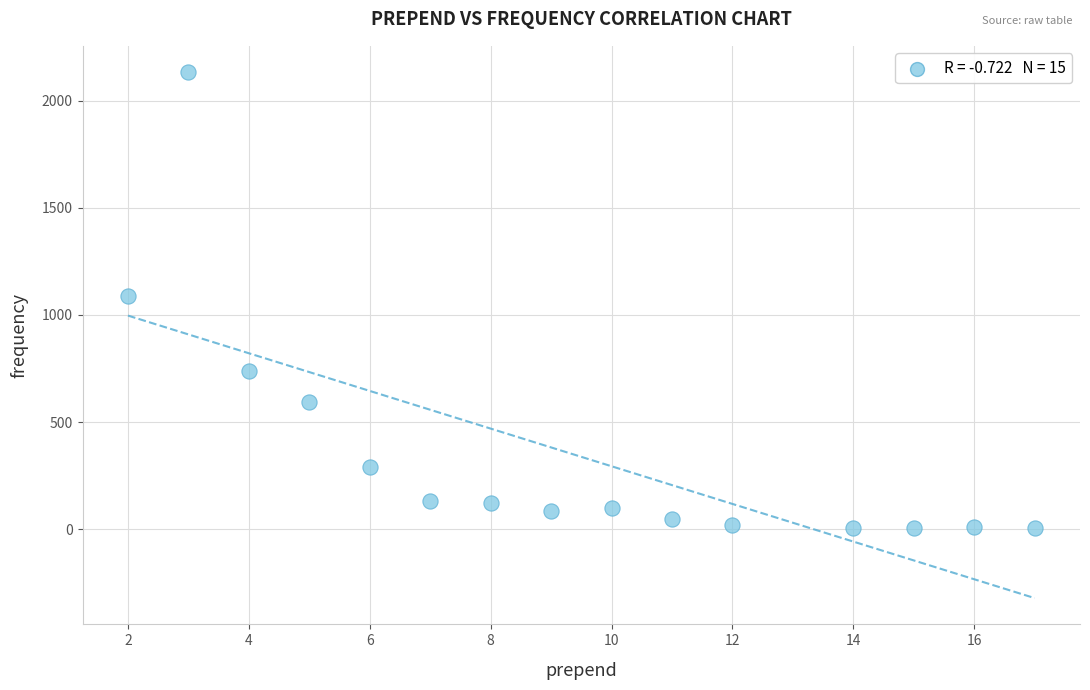

What is the range of X values (max minus min)?

15